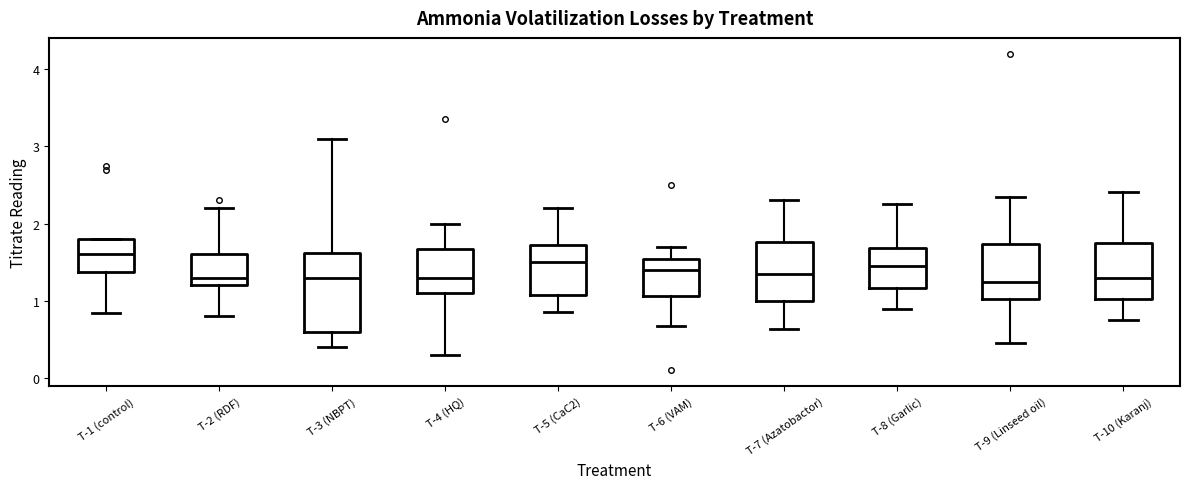

Where does the upper whisker of the box for T-9 (Linseed oil) end on the y-axis? The values are not printed on the chart, so give them approximately, as read against the axis.

2.4